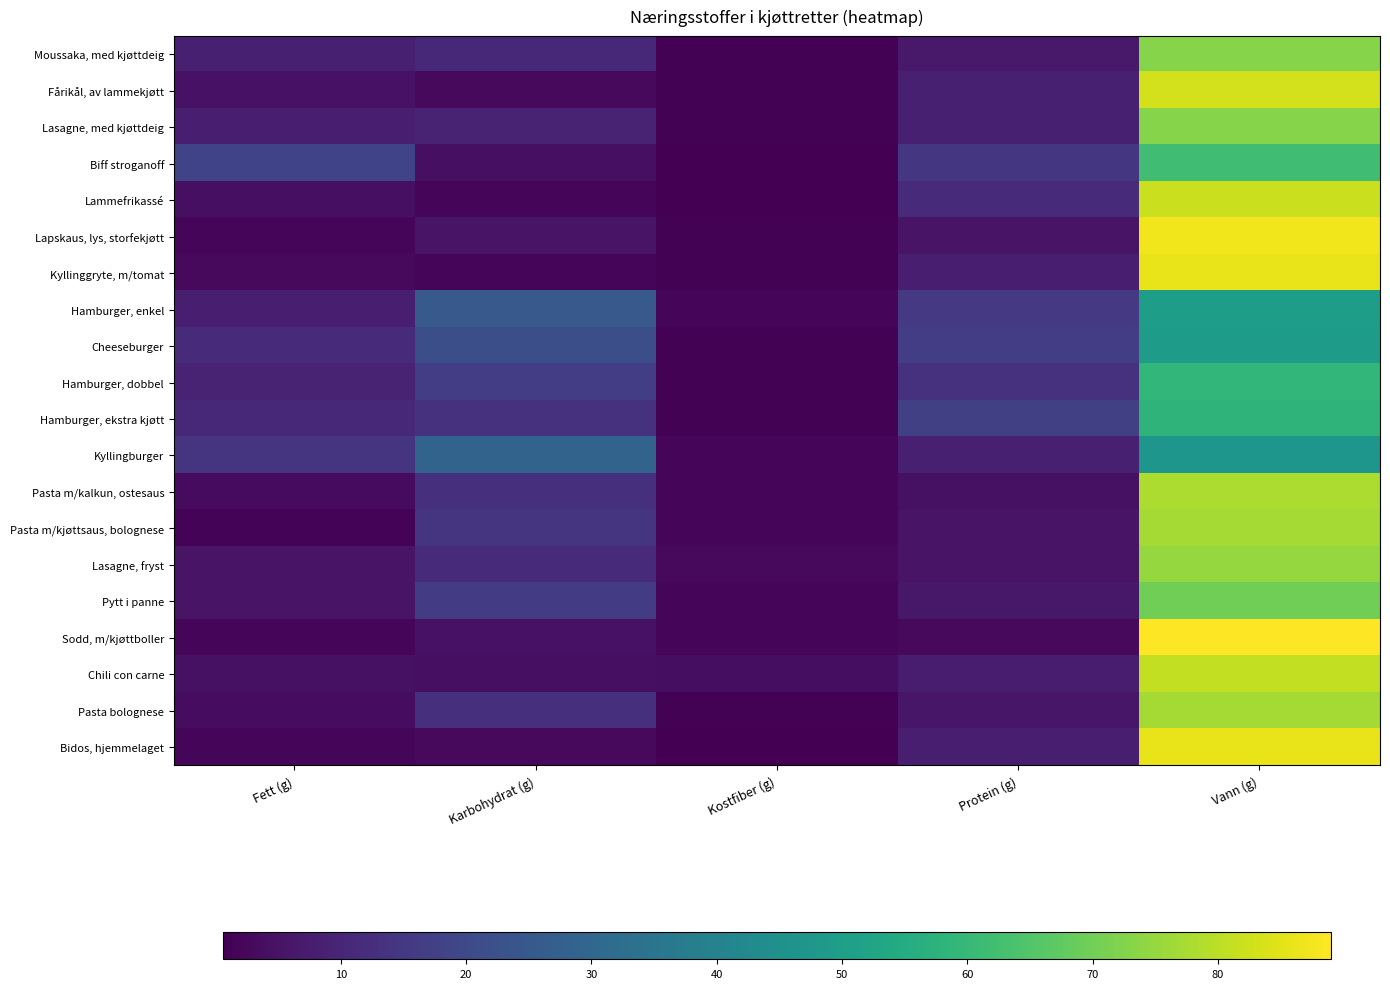

Reading left to right, what are all the values shown in this chart?

Moussaka, med kjøttdeig: Fett (g)=8.2	Karbohydrat (g)=10.8	Kostfiber (g)=1.0	Protein (g)=6.7	Vann (g)=73.0
Fårikål, av lammekjøtt: Fett (g)=4.8	Karbohydrat (g)=2.8	Kostfiber (g)=1.0	Protein (g)=8.5	Vann (g)=83.0
Lasagne, med kjøttdeig: Fett (g)=8.1	Karbohydrat (g)=9.4	Kostfiber (g)=1.0	Protein (g)=8.5	Vann (g)=73.0
Biff stroganoff: Fett (g)=18.4	Karbohydrat (g)=4.1	Kostfiber (g)=0.7	Protein (g)=14.6	Vann (g)=62.0
Lammefrikassé: Fett (g)=4.2	Karbohydrat (g)=2.3	Kostfiber (g)=0.6	Protein (g)=11.1	Vann (g)=82.0
Lapskaus, lys, storfekjøtt: Fett (g)=1.8	Karbohydrat (g)=5.2	Kostfiber (g)=1.0	Protein (g)=5.2	Vann (g)=87.0
Kyllinggryte, m/tomat: Fett (g)=2.7	Karbohydrat (g)=2.3	Kostfiber (g)=1.0	Protein (g)=8.1	Vann (g)=86.0
Hamburger, enkel: Fett (g)=8.1	Karbohydrat (g)=25.2	Kostfiber (g)=2.0	Protein (g)=15.4	Vann (g)=50.0
Cheeseburger: Fett (g)=11.2	Karbohydrat (g)=22.0	Kostfiber (g)=1.0	Protein (g)=16.6	Vann (g)=49.0
Hamburger, dobbel: Fett (g)=9.5	Karbohydrat (g)=16.6	Kostfiber (g)=1.0	Protein (g)=13.2	Vann (g)=59.0
Hamburger, ekstra kjøtt: Fett (g)=10.4	Karbohydrat (g)=13.1	Kostfiber (g)=1.0	Protein (g)=17.4	Vann (g)=58.0
Kyllingburger: Fett (g)=13.9	Karbohydrat (g)=28.7	Kostfiber (g)=2.0	Protein (g)=8.5	Vann (g)=47.0
Pasta m/kalkun, ostesaus: Fett (g)=3.3	Karbohydrat (g)=12.6	Kostfiber (g)=2.0	Protein (g)=4.4	Vann (g)=78.0
Pasta m/kjøttsaus, bolognese: Fett (g)=1.6	Karbohydrat (g)=14.4	Kostfiber (g)=2.0	Protein (g)=5.1	Vann (g)=77.0
Lasagne, fryst: Fett (g)=5.4	Karbohydrat (g)=11.5	Kostfiber (g)=3.0	Protein (g)=5.3	Vann (g)=75.0
Pytt i panne: Fett (g)=5.2	Karbohydrat (g)=15.9	Kostfiber (g)=2.0	Protein (g)=6.3	Vann (g)=70.0
Sodd, m/kjøttboller: Fett (g)=1.7	Karbohydrat (g)=5.0	Kostfiber (g)=2.0	Protein (g)=2.8	Vann (g)=89.0
Chili con carne: Fett (g)=4.4	Karbohydrat (g)=4.2	Kostfiber (g)=4.0	Protein (g)=7.3	Vann (g)=81.0
Pasta bolognese: Fett (g)=3.7	Karbohydrat (g)=12.4	Kostfiber (g)=1.0	Protein (g)=5.9	Vann (g)=77.0
Bidos, hjemmelaget: Fett (g)=2.3	Karbohydrat (g)=2.8	Kostfiber (g)=0.7	Protein (g)=7.9	Vann (g)=86.0